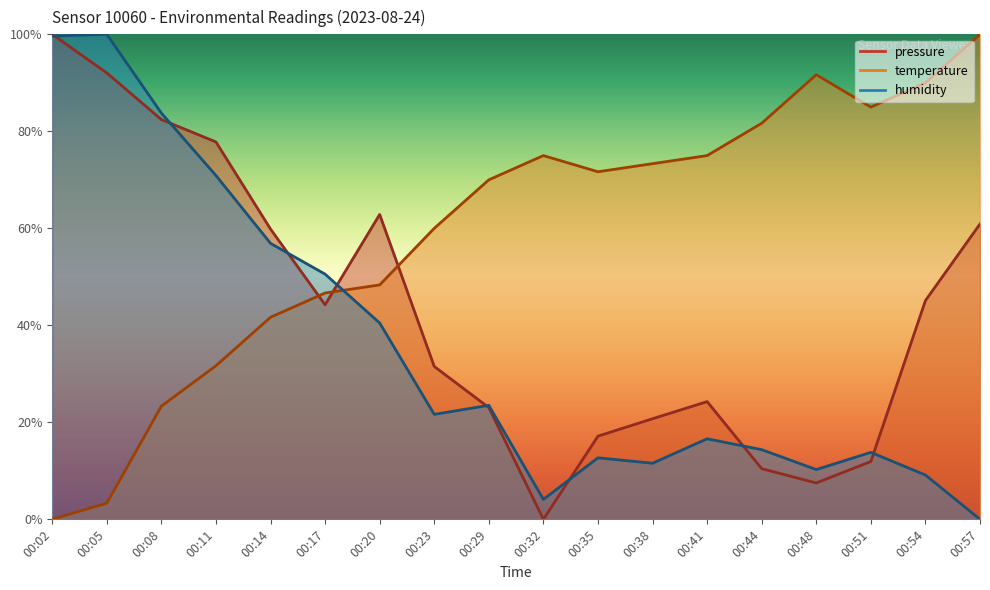

Which has a higher value, 00:20 or 00:54?

00:20